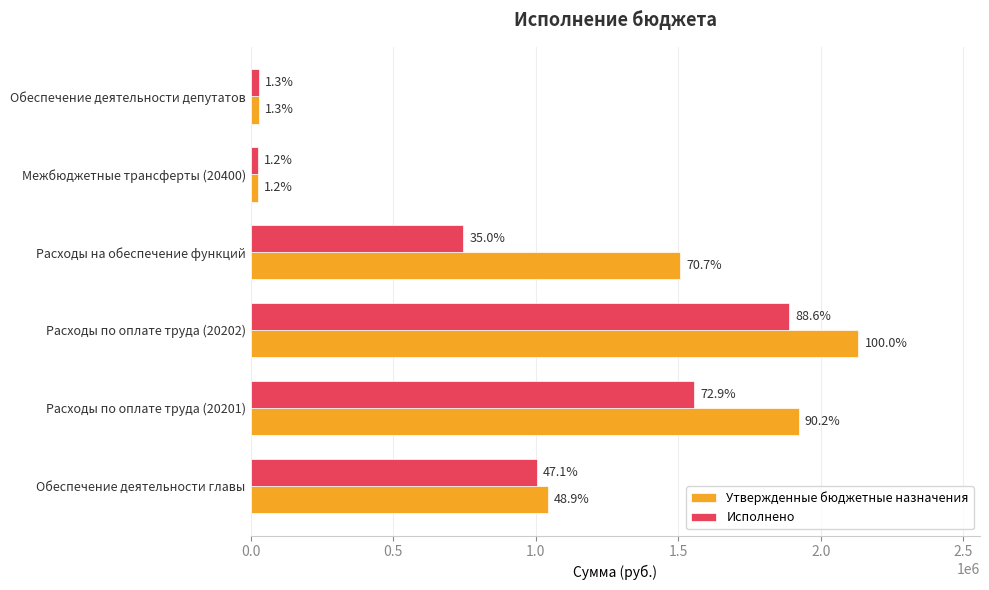

How many groups of bars are there?

6